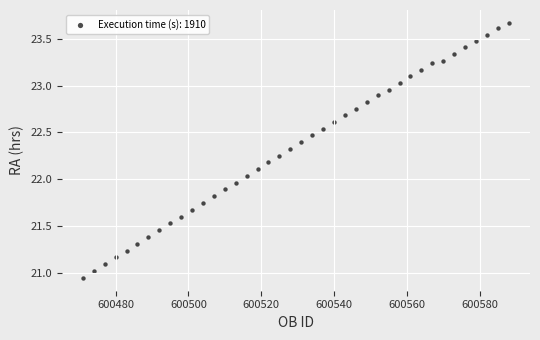

What is the range of Y values (max minus min)?

2.7